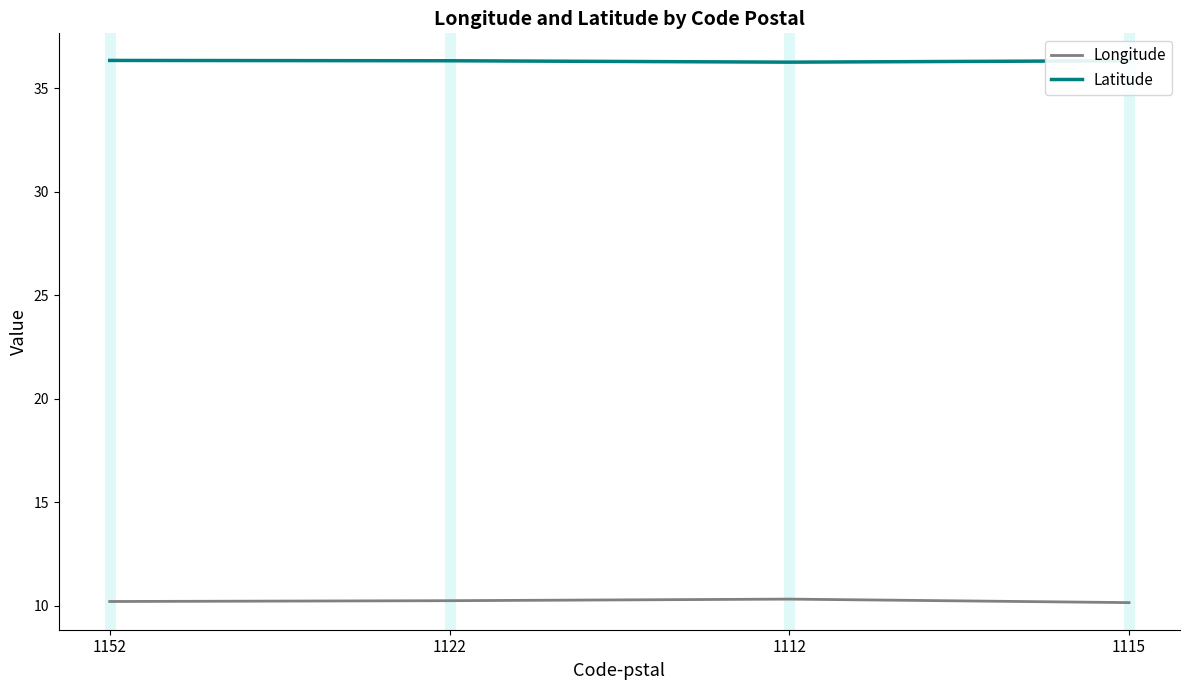

At 1122, list the series in order from largest to smallest.

Latitude, Longitude